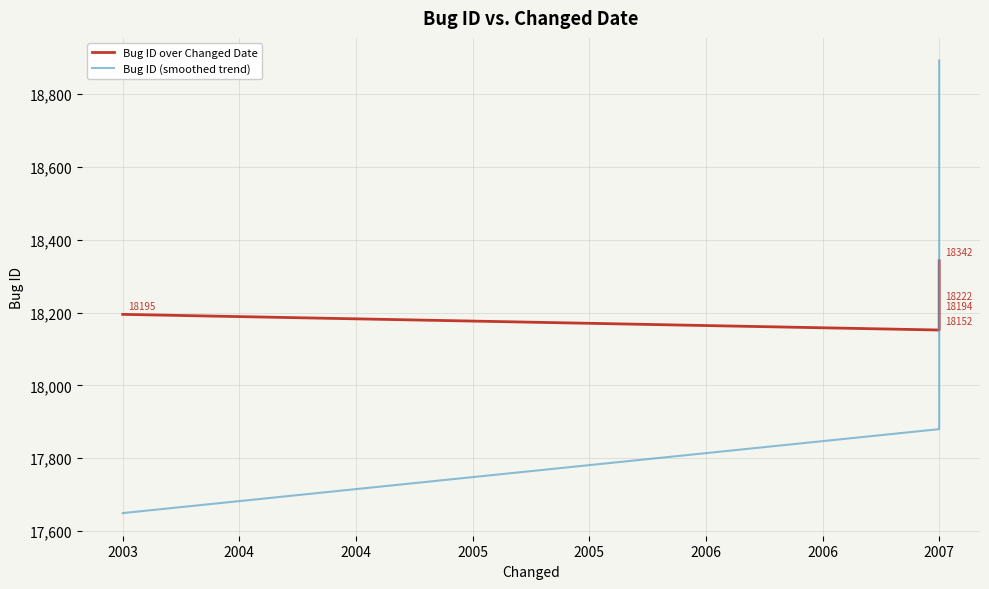

What is the spread (max minus min) of values at 2003?

545.9